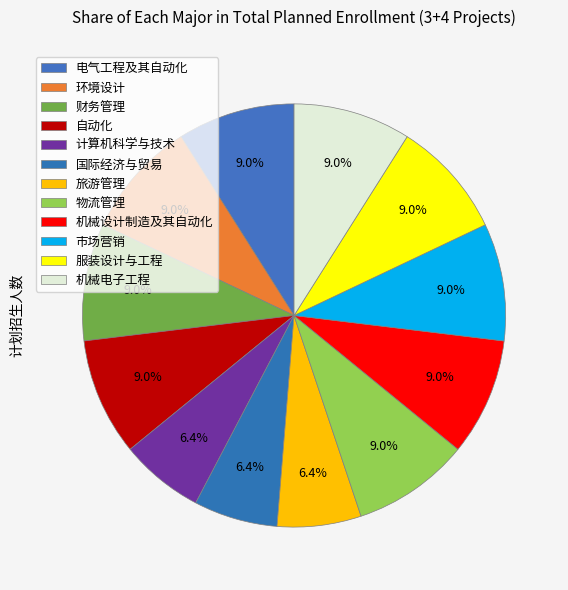

What is the total percentage of 机械设计制造及其自动化 and 市场营销?

17.9%